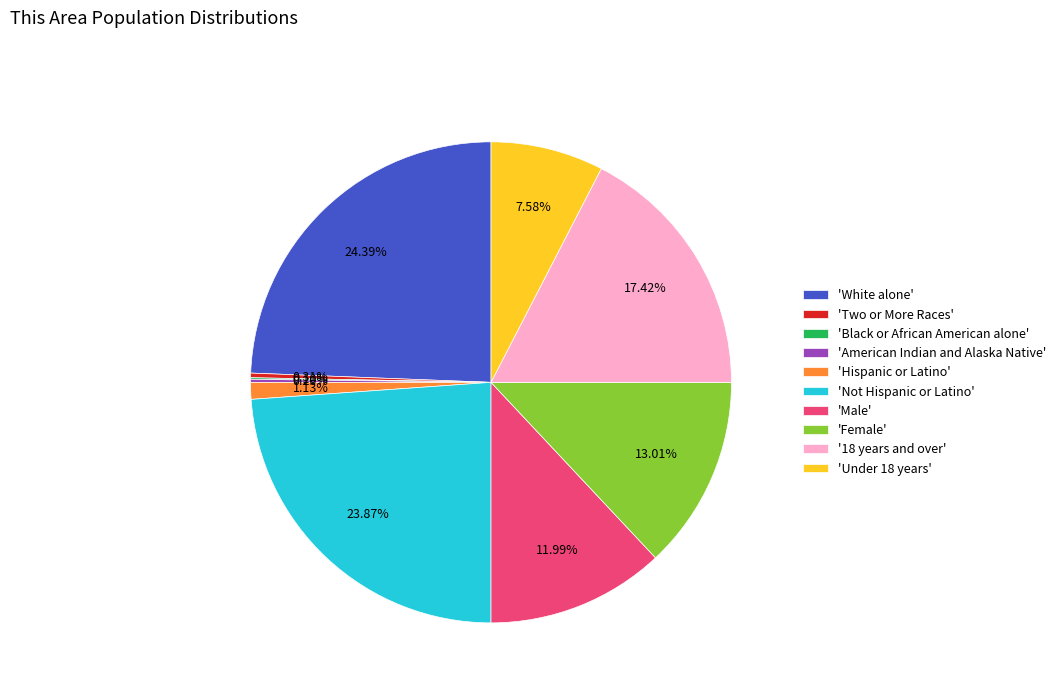

Which slice is the largest?

'White alone'